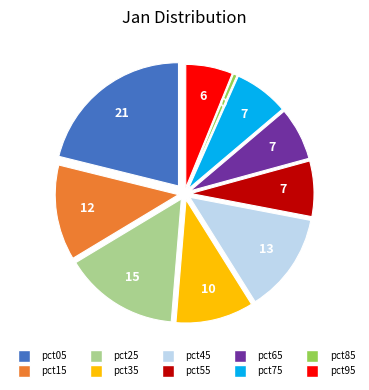

Which category has the biggest portion of the pie?

pct05